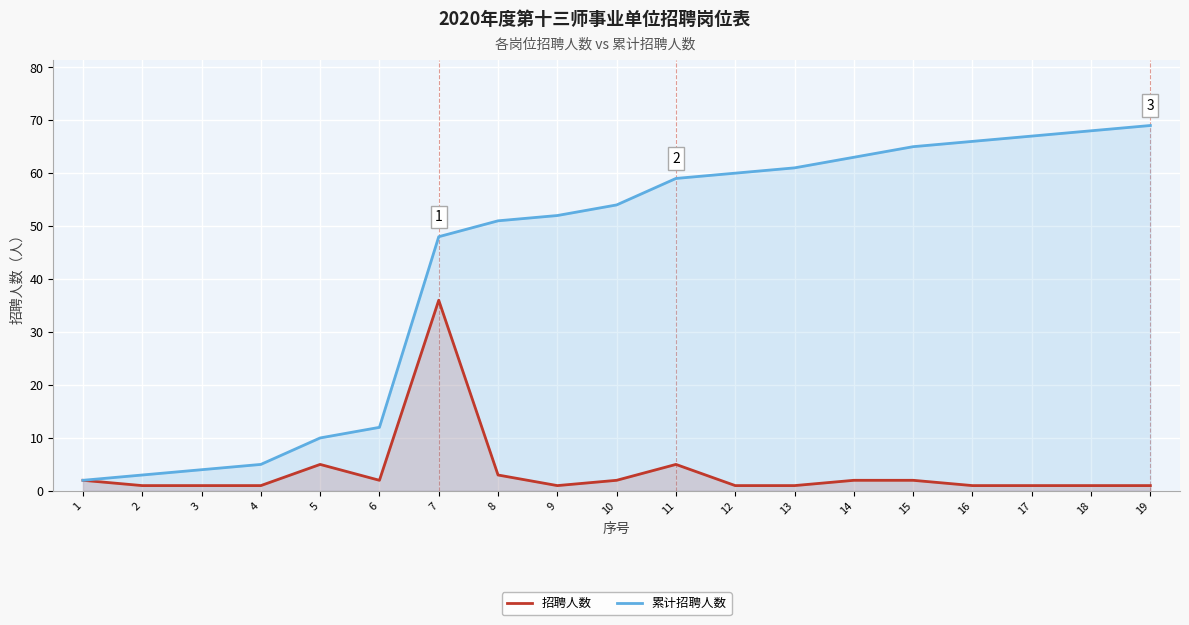

What is the sum of all 累计招聘人数 values?

819